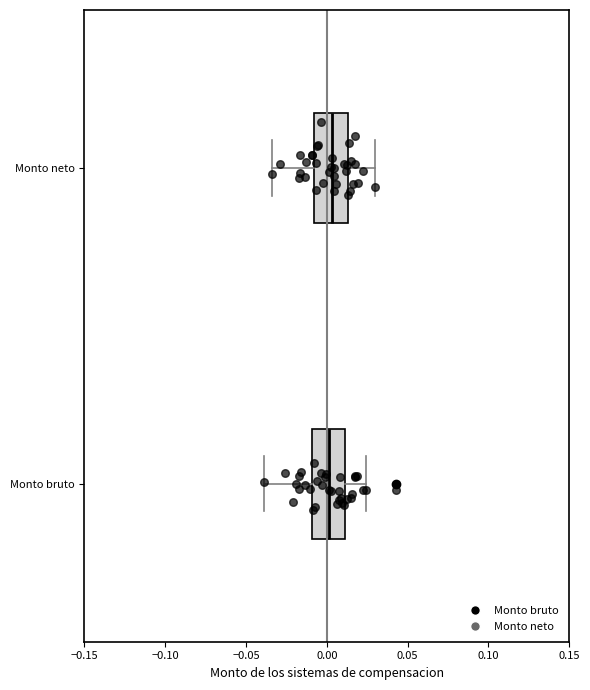

Reading bottom to top, transcribe this box plot: for each box, give where its median line is, the range the box spans, and where its two whiskers end, as read against the x-axis. The values are not printed on the chart, so give them approximately, as read against the axis.

Monto bruto: median 0.000, box -0.010 to 0.010, whiskers -0.040 to 0.025
Monto neto: median 0.005, box -0.010 to 0.015, whiskers -0.035 to 0.030